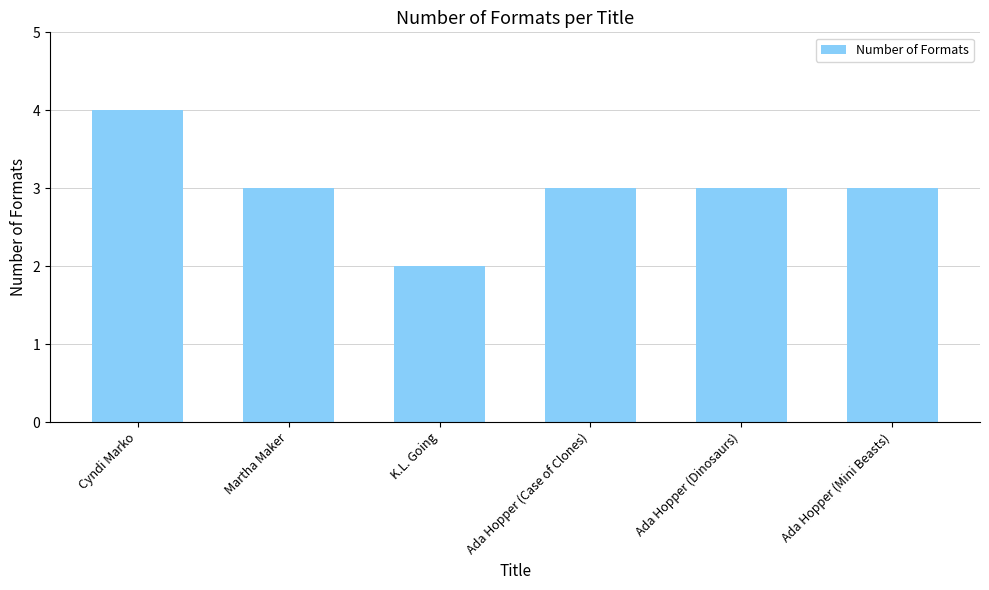

Read the value at Ada Hopper (Case of Clones).

3